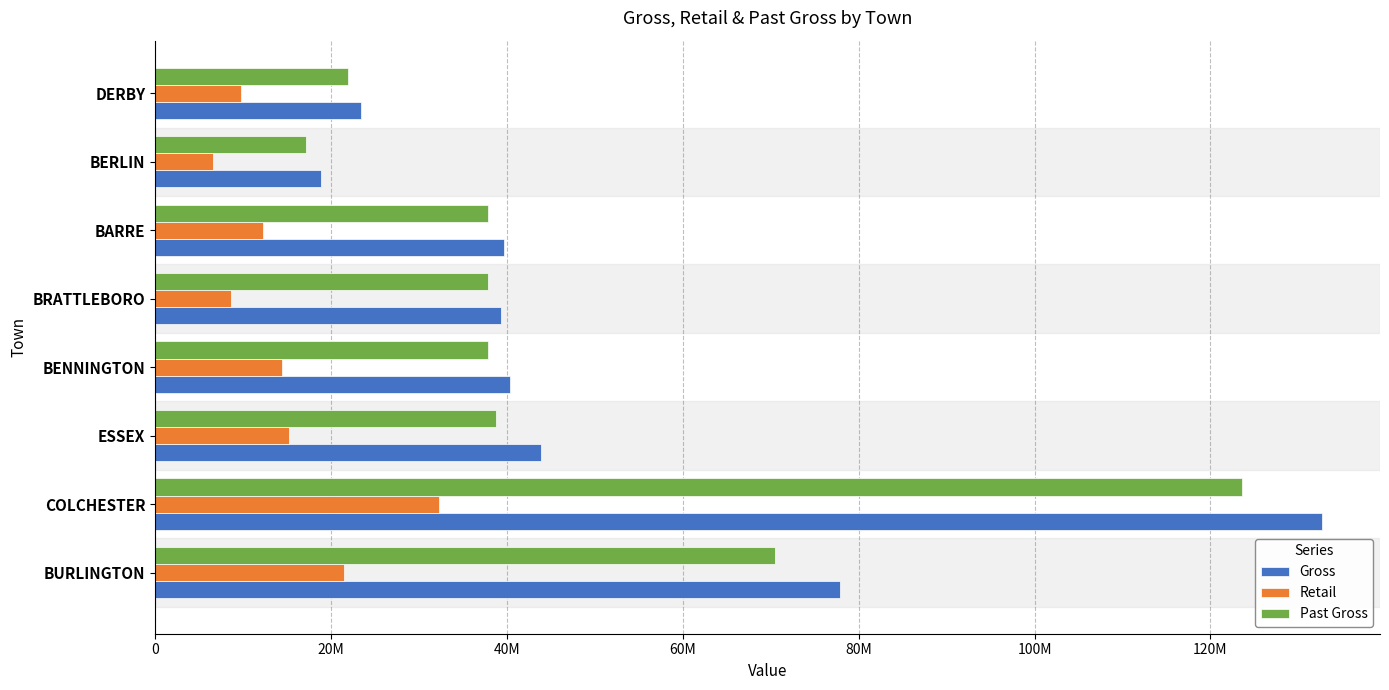

What is the difference between the second highest and second lowest values in the Past Gross series?

48461236.9